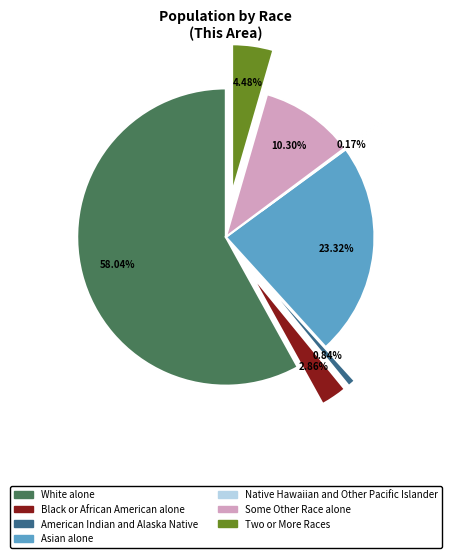

Combined, do Some Other Race alone and Asian alone account for over 50%?

No